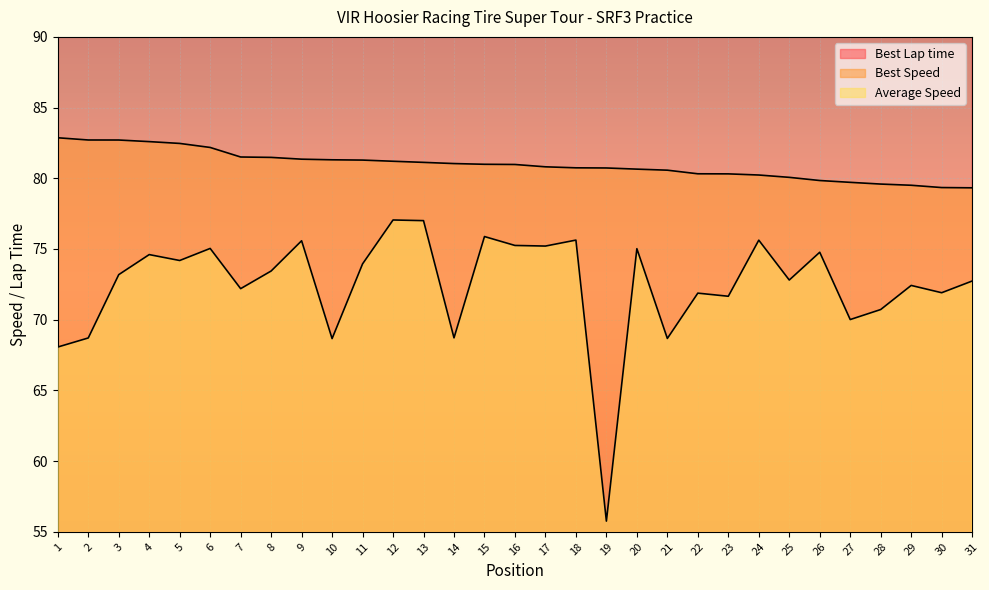

True or false: Best Speed and Average Speed intersect in this chart.

False